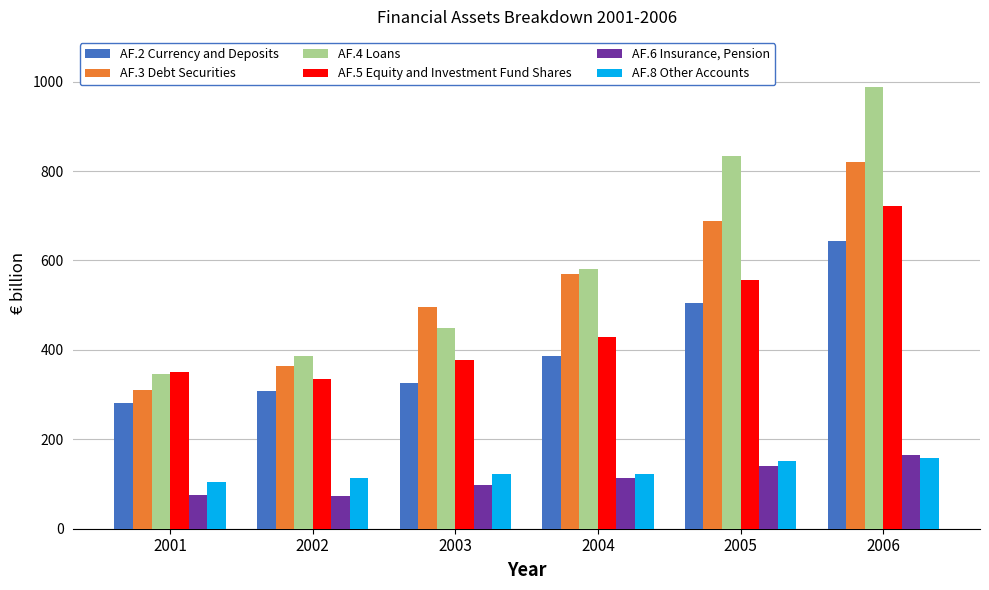

Rank the categories by AF.3 Debt Securities value from lowest to highest.

2001, 2002, 2003, 2004, 2005, 2006